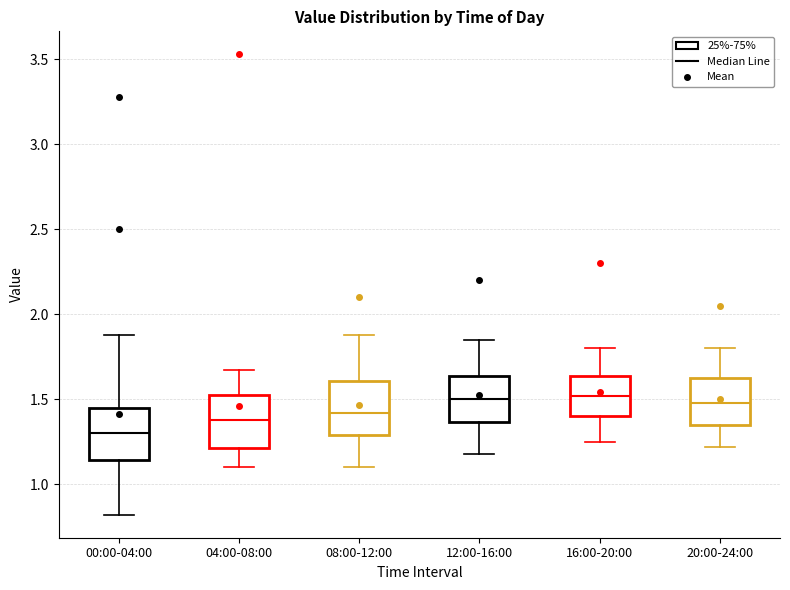

Which box's median line is the lowest?

00:00-04:00